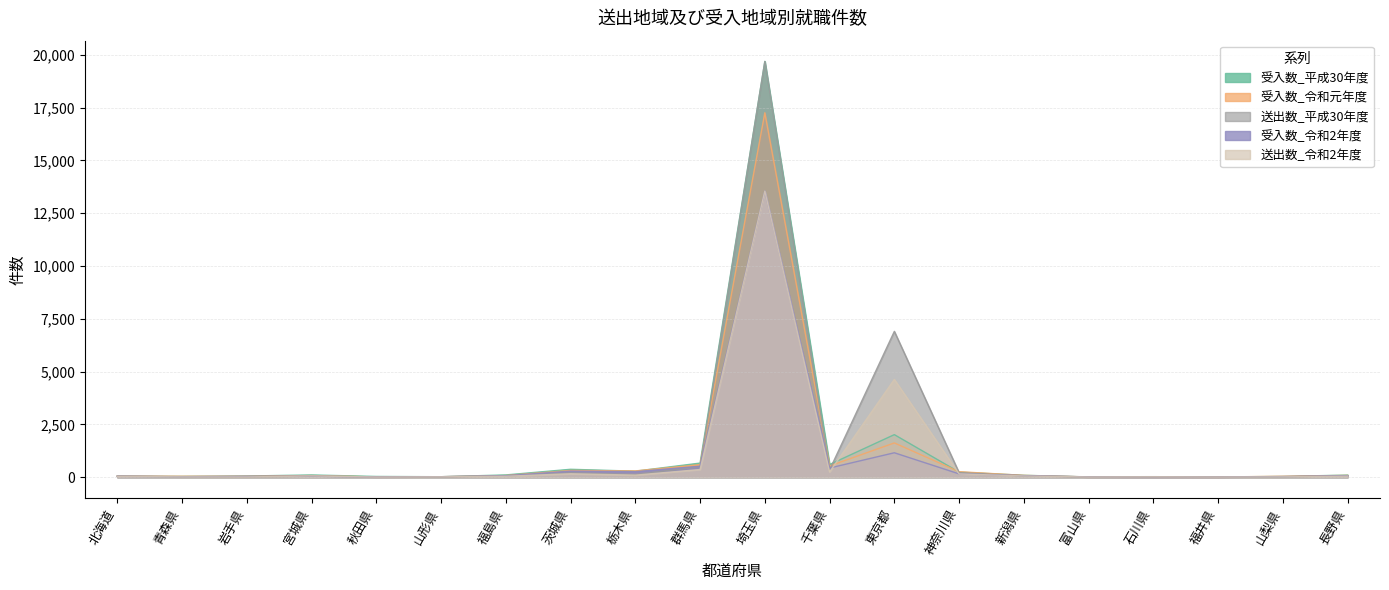

Does the chart display data point markers on the line(s)?

No